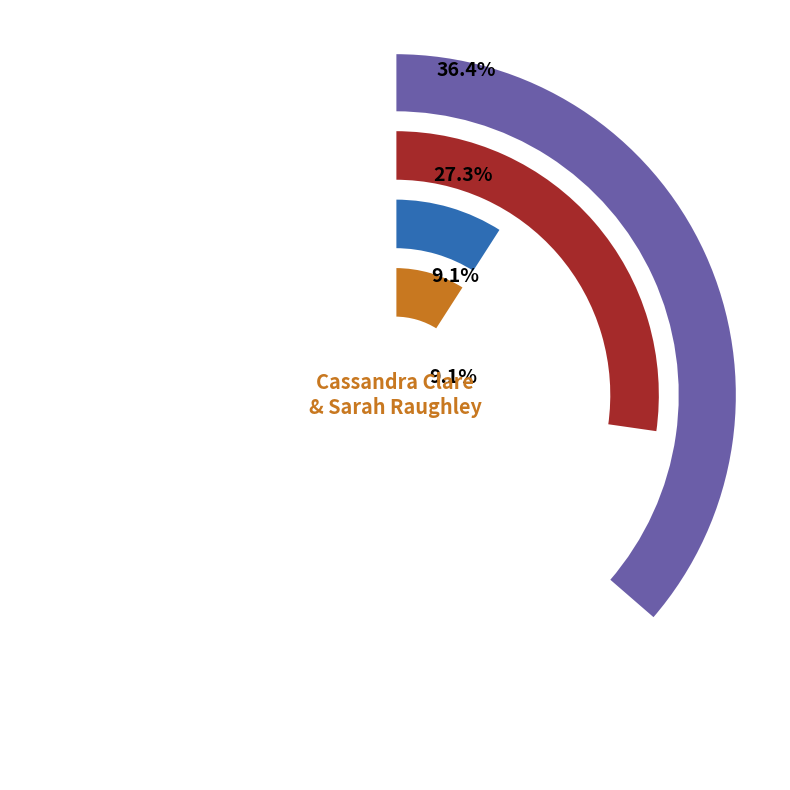

Is Emily Suvada (2118314535) the majority of the pie?

No